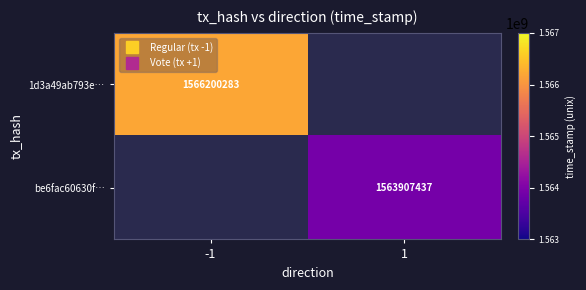

At -1, list the series in order from largest to smallest.

1d3a49ab793e…, be6fac60630f…